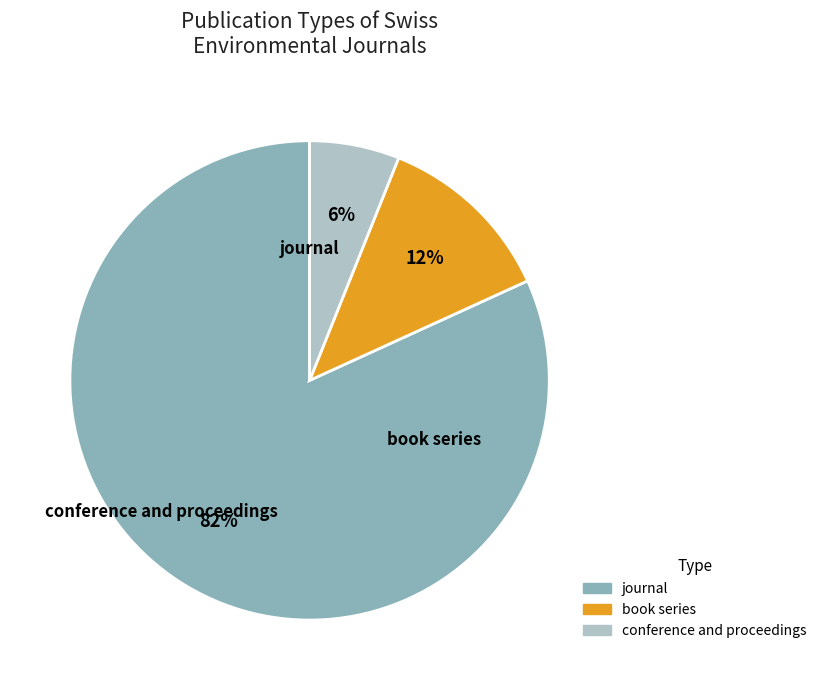

Between book series and journal, which is larger?

journal